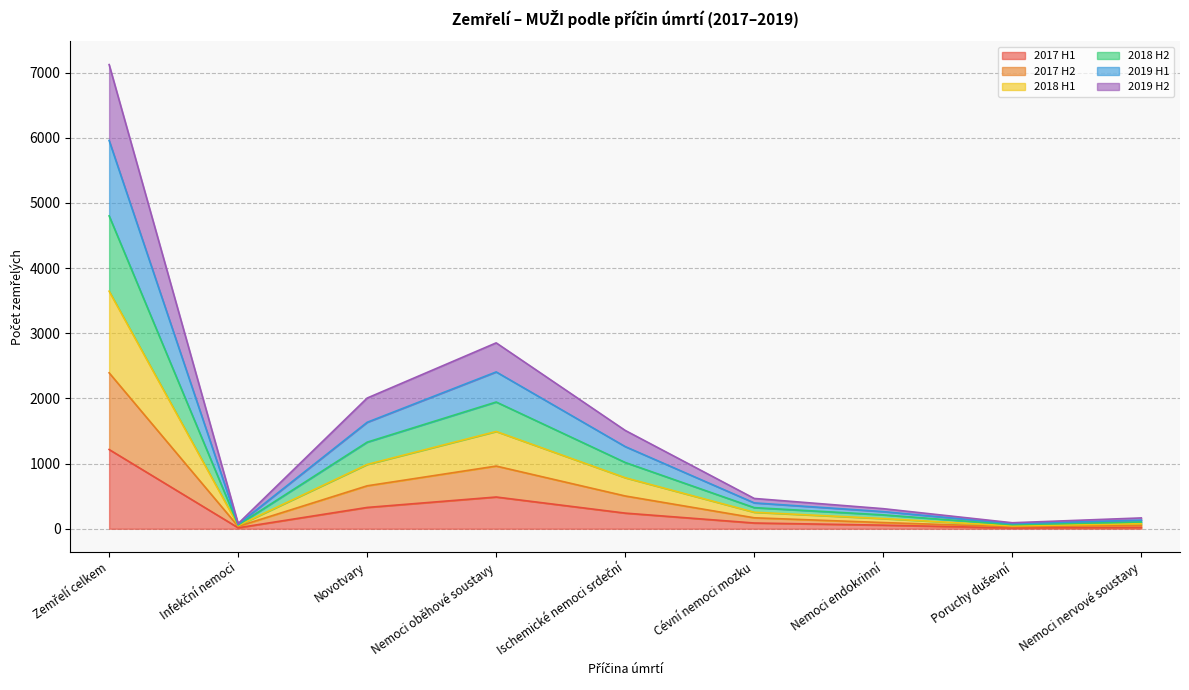

True or false: 2017 H2 and 2017 H1 cross at least once.

False